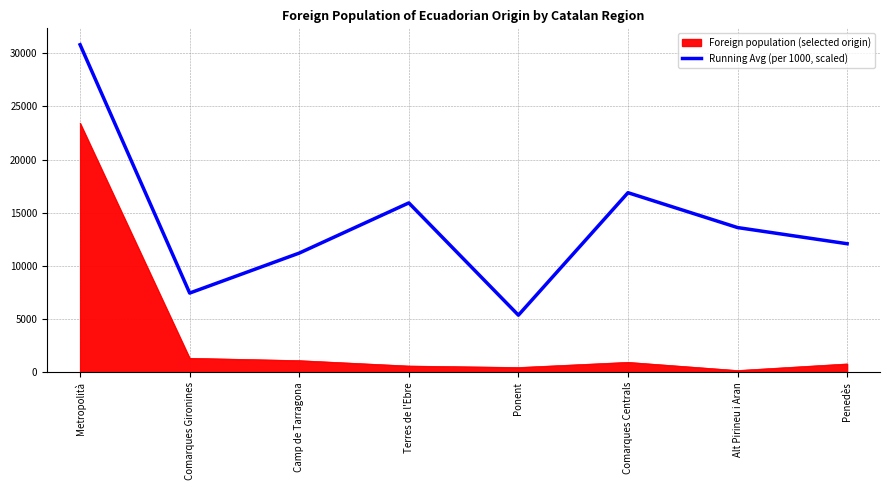

At Penedès, list the series in order from smallest to largest.

Foreign population (selected origin), Running Avg (per 1000, scaled)